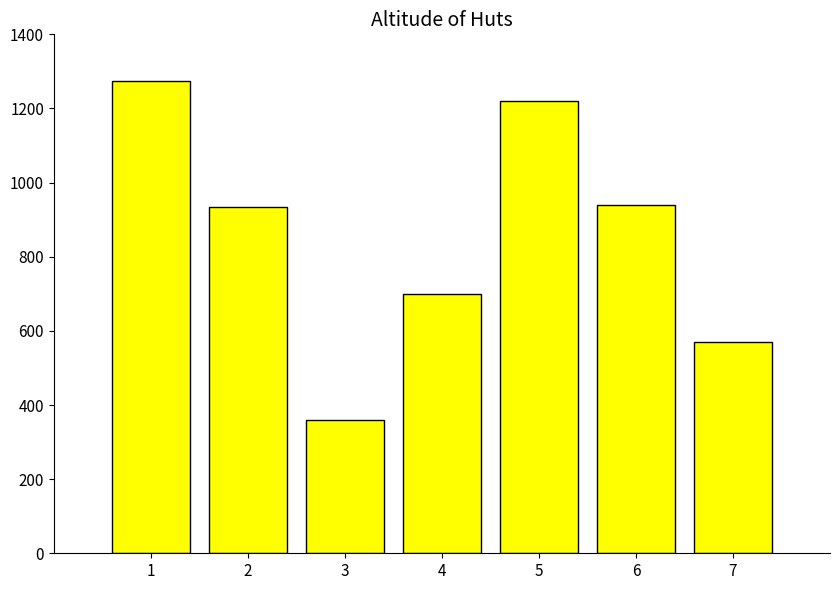

What is the value of the 2nd bar from the left?

935